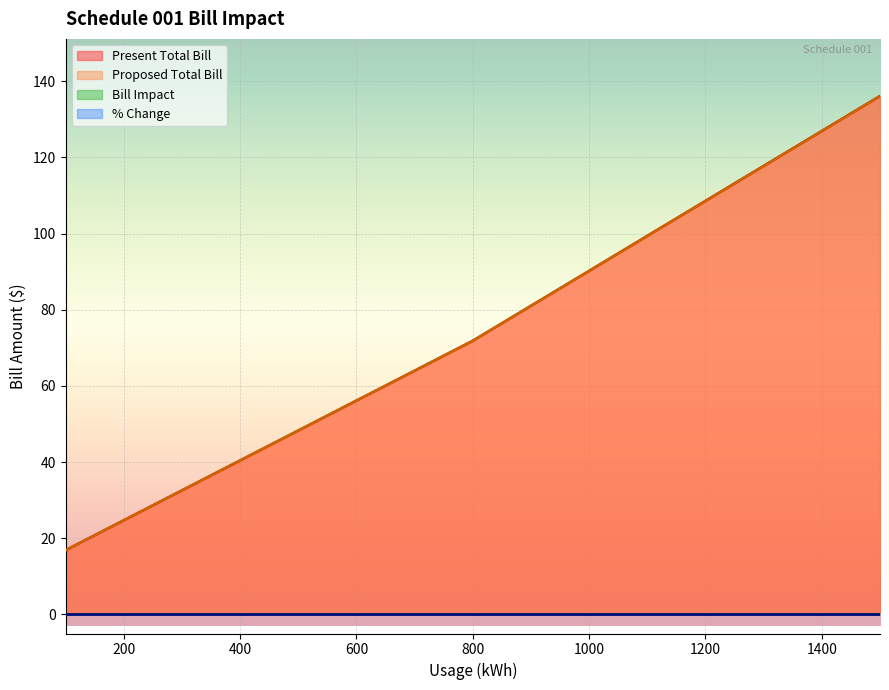

What is the average value of the Proposed Total Bill series?

74.4